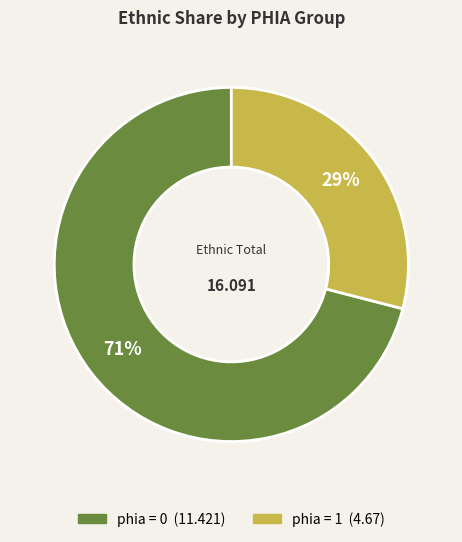

Is there any slice that represents more than half of the pie?

Yes